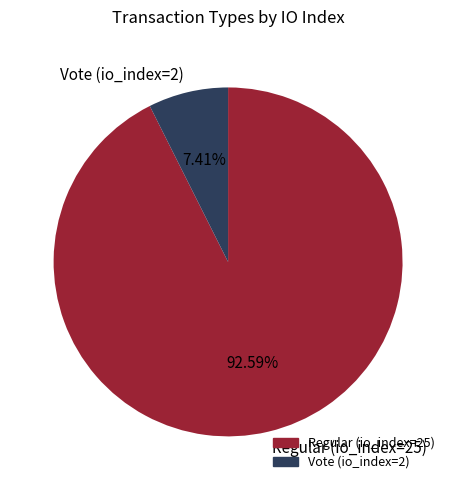

What is the ratio of the value at Vote (io_index=2) to the value at Regular (io_index=25)?

0.1